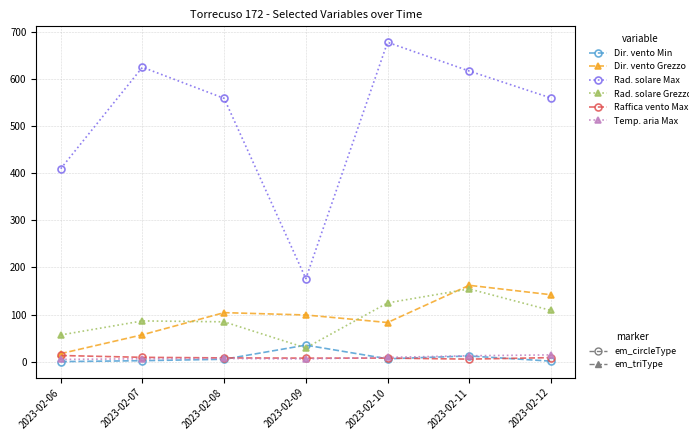

What is the greatest value displayed?

677.9